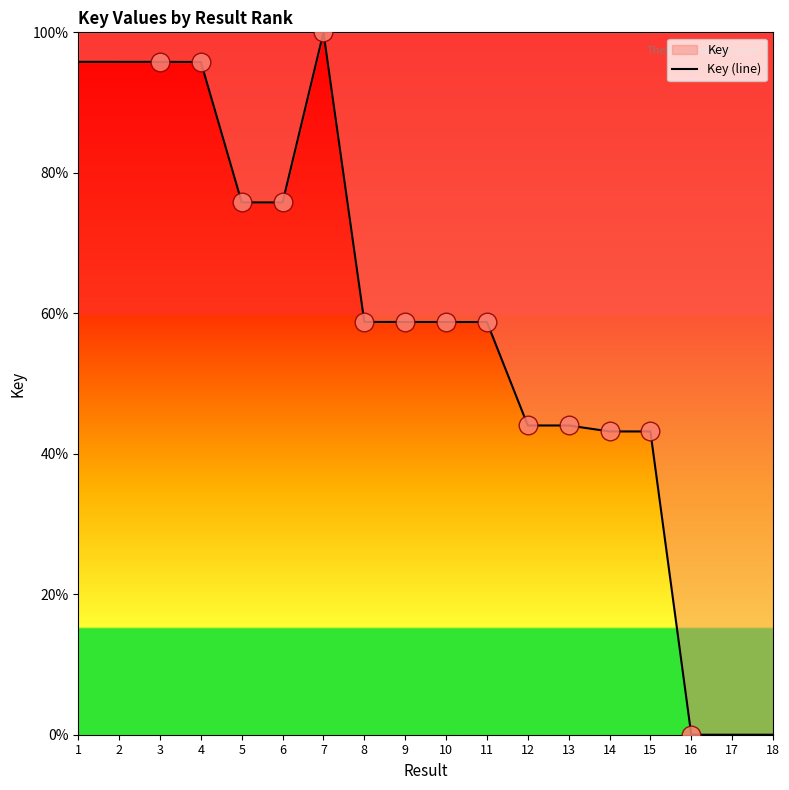

Which has a higher value, 4 or 14?

4